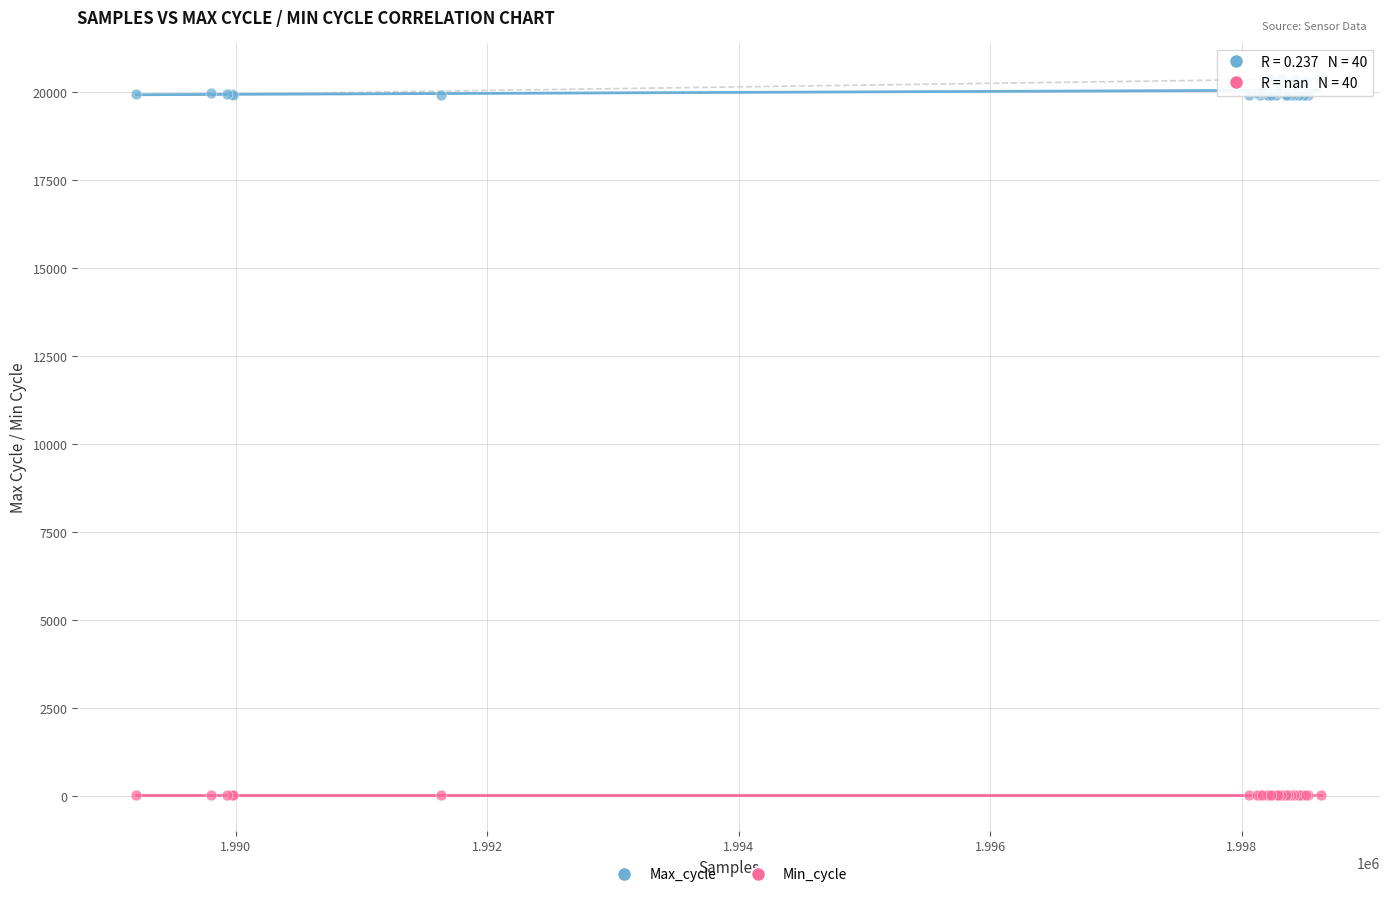

Which series reaches the maximum Y coordinate?

Max_cycle